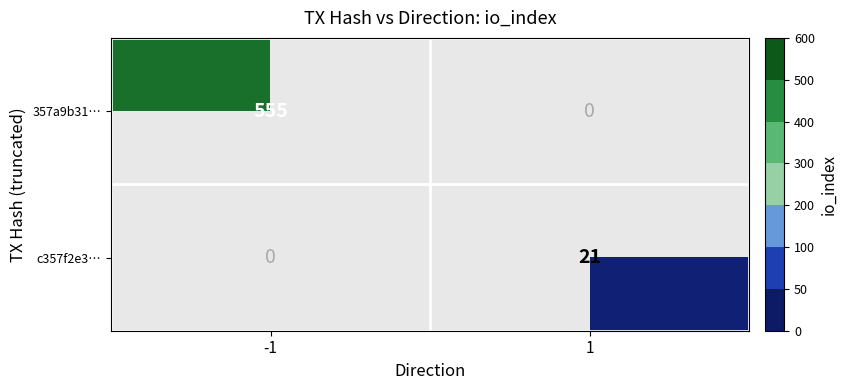

True or false: c357f2e3… has a value of 29 at 1.

False